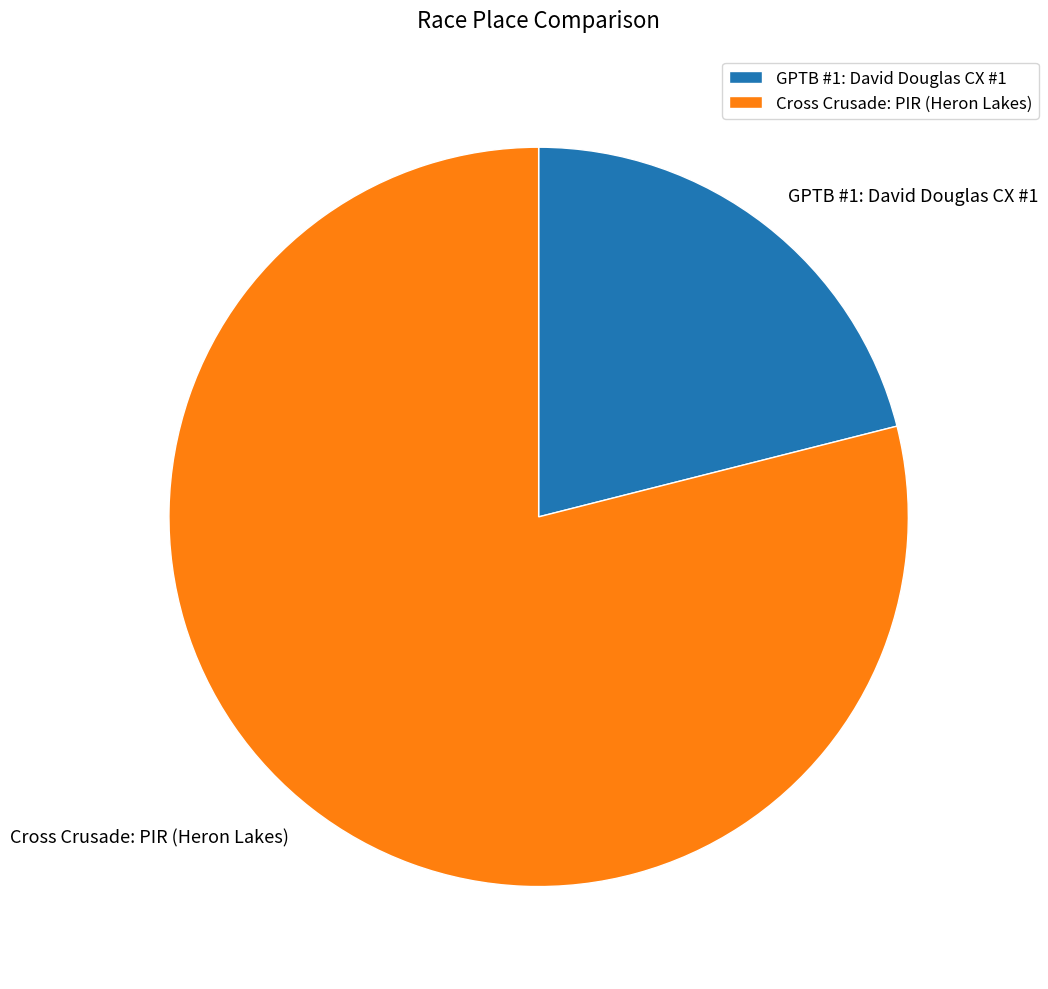

Do Cross Crusade: PIR (Heron Lakes) and GPTB #1: David Douglas CX #1 together represent more than half of the pie?

Yes